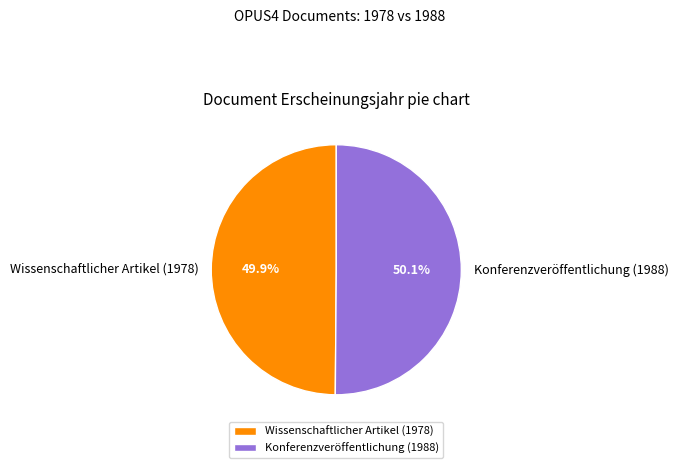

What percentage is the Wissenschaftlicher Artikel (1978) slice, to the nearest percent?

50%